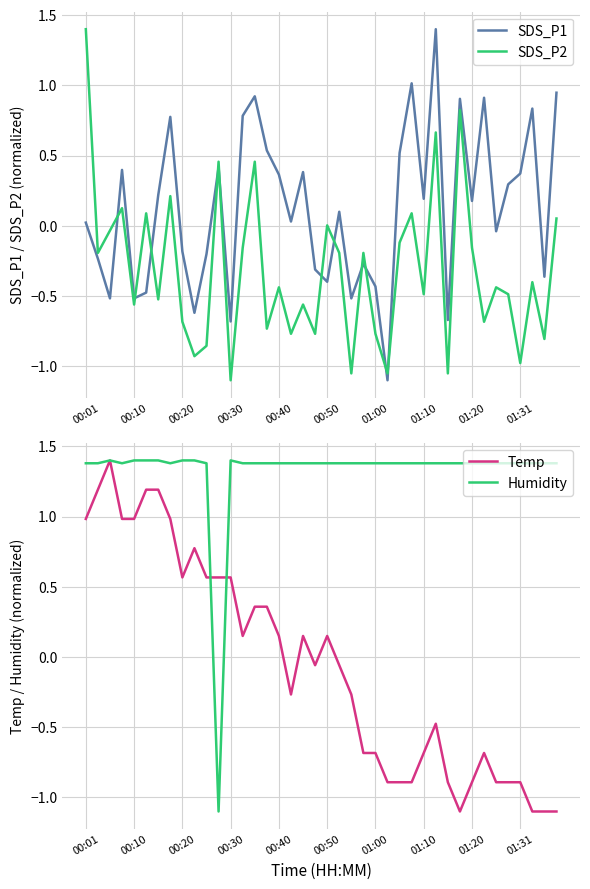

How many series are shown in this chart?

4